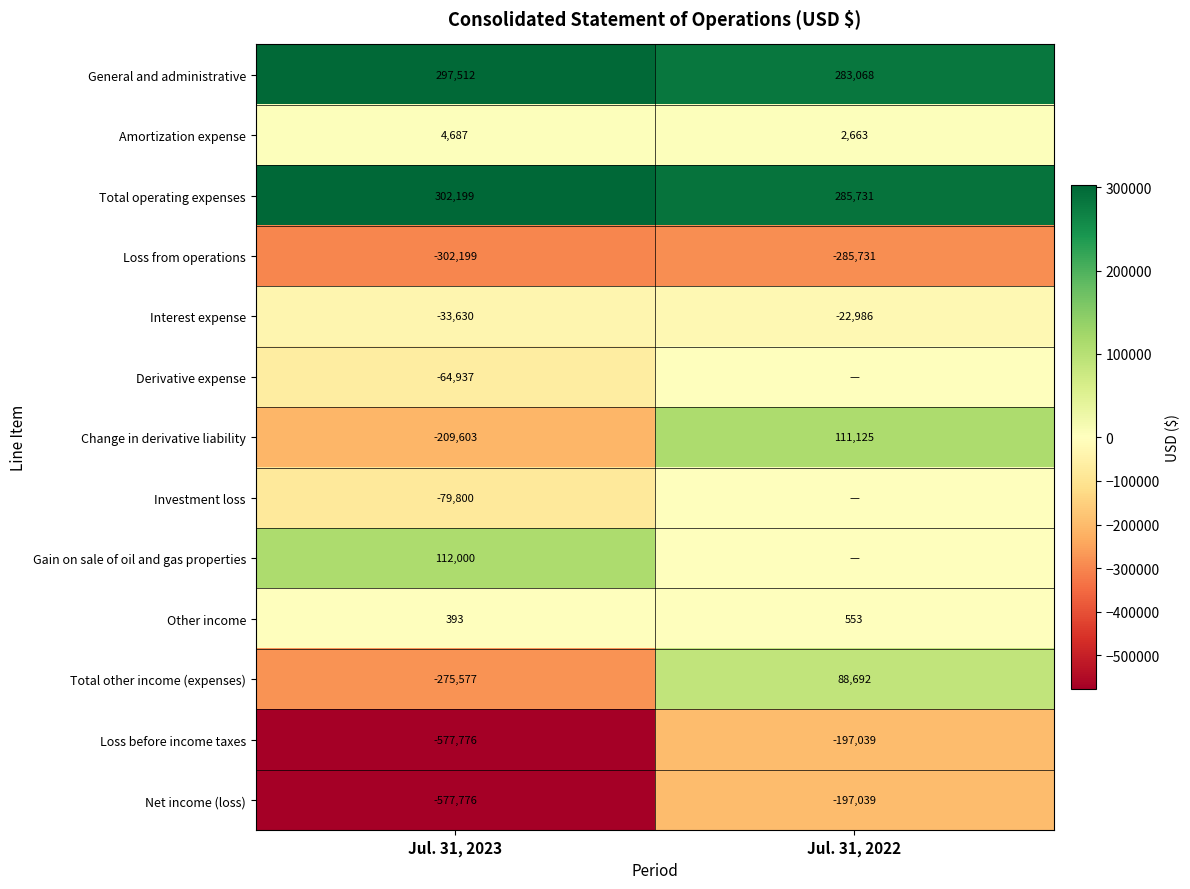

The Loss from operations series shows -285731 at Jul. 31, 2022. True or false?

True